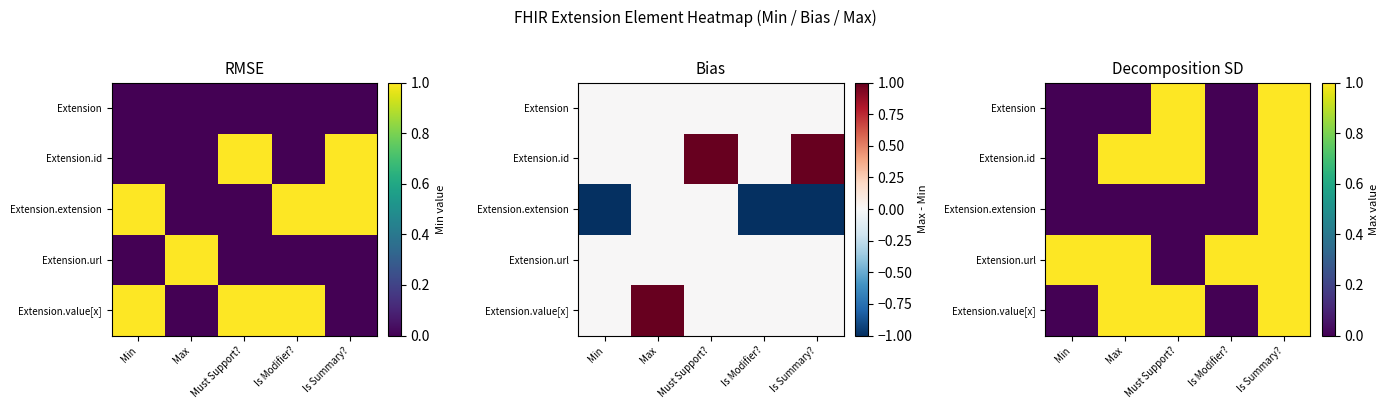

At how many categories does at least one series exceed 0?

5